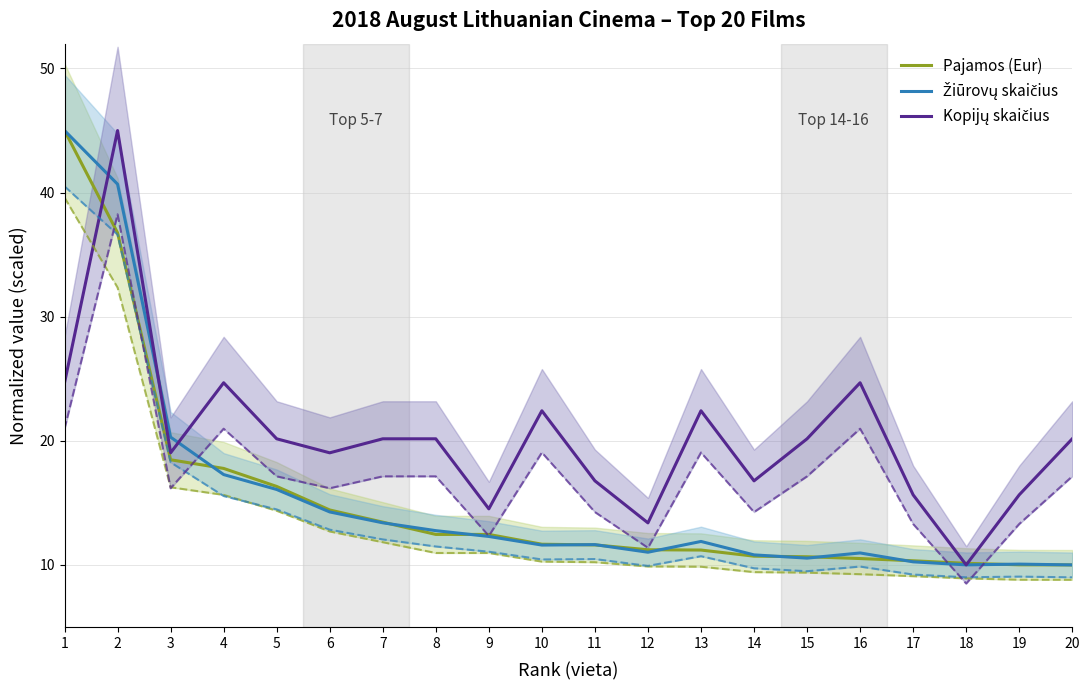

How many values in the Kopijų skaičius series are below 20?

9